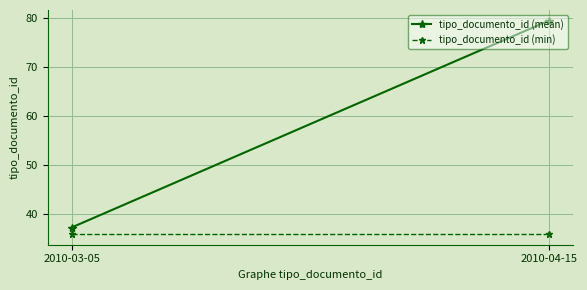

What is the sum of the tipo_documento_id (mean) values at 2010-04-15 and 2010-03-05?

116.8